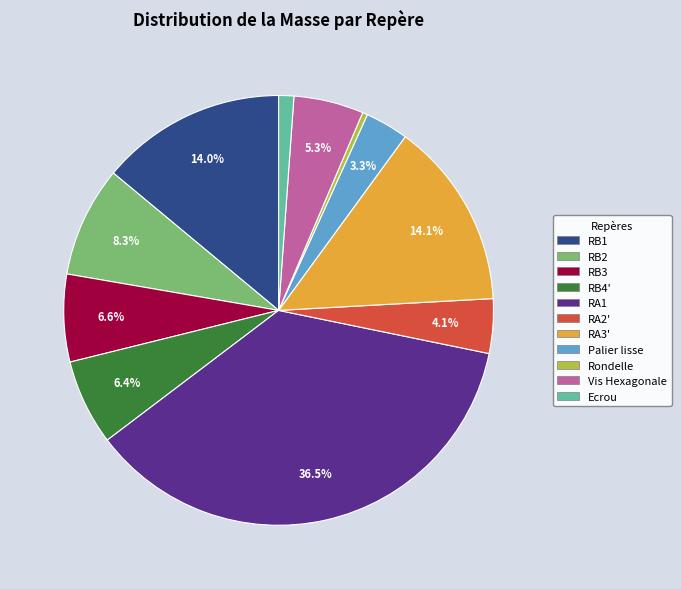

Combined, do RA3' and Vis Hexagonale account for over 50%?

No